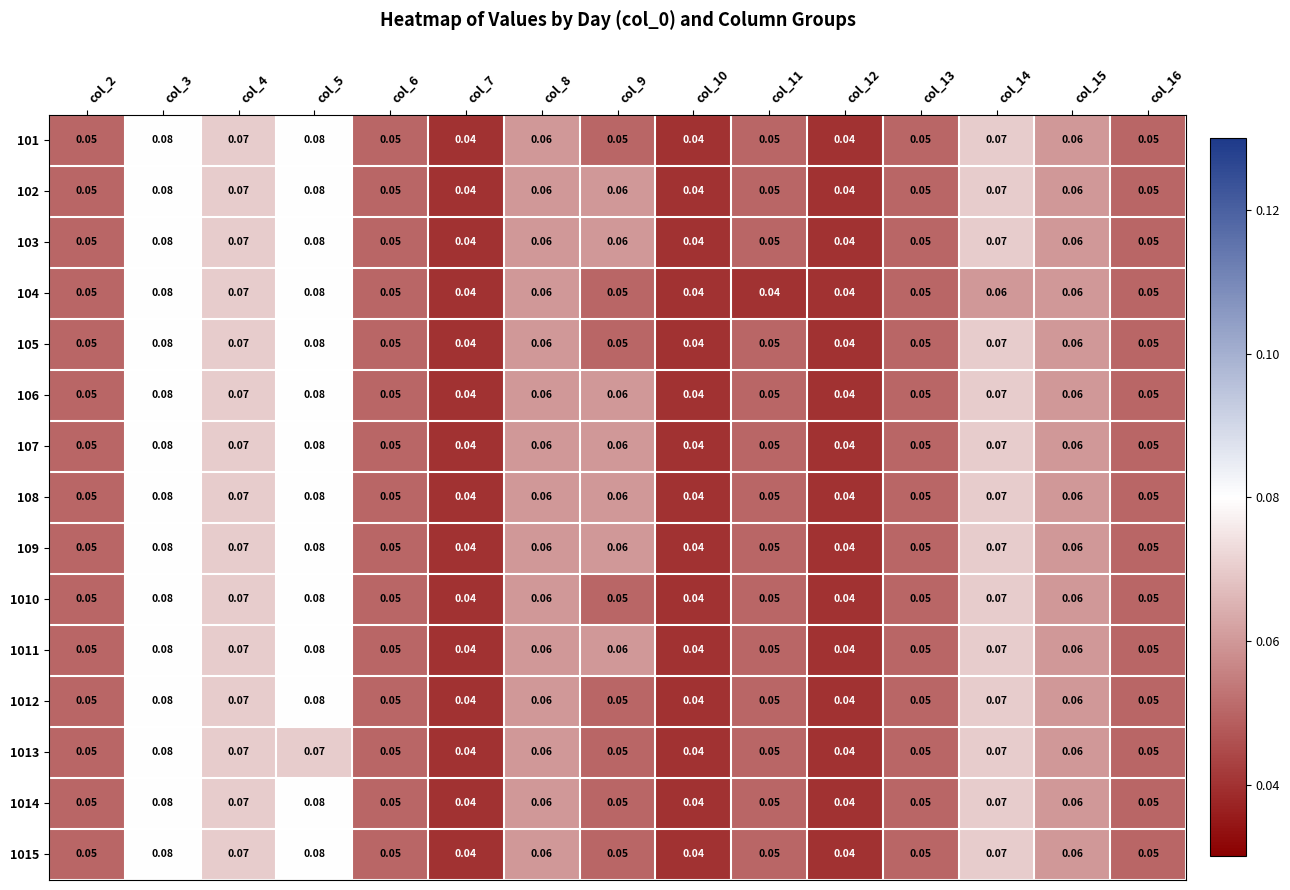

How many categories are shown in the chart?

15